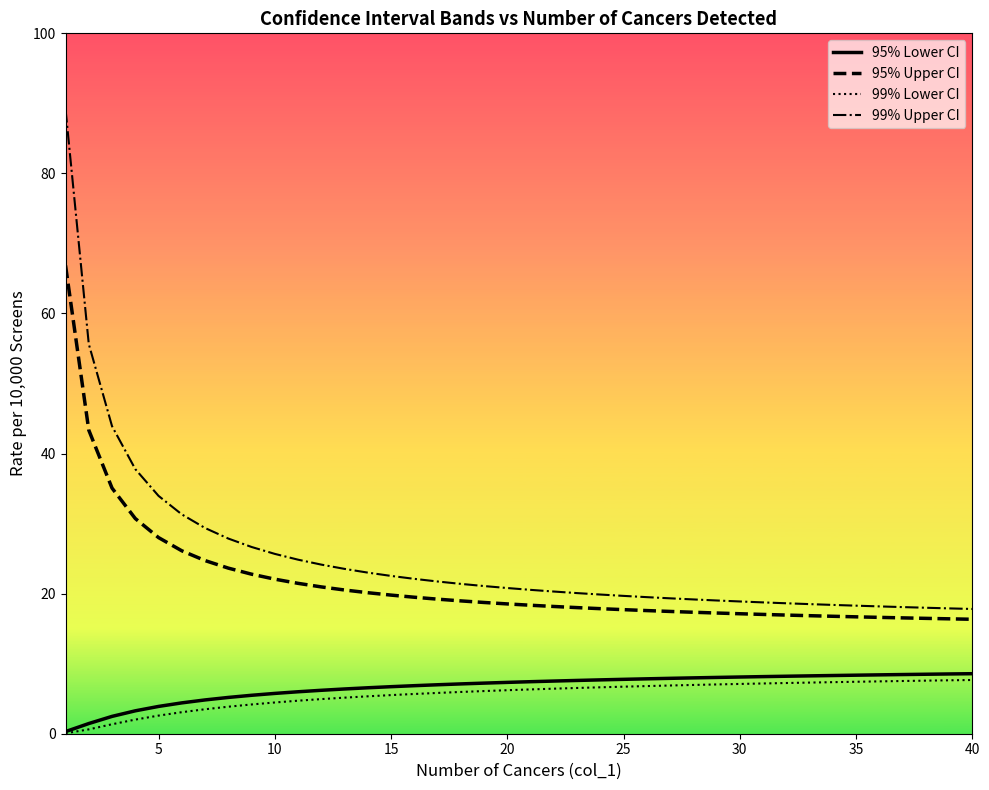

Does the chart display data point markers on the line(s)?

No